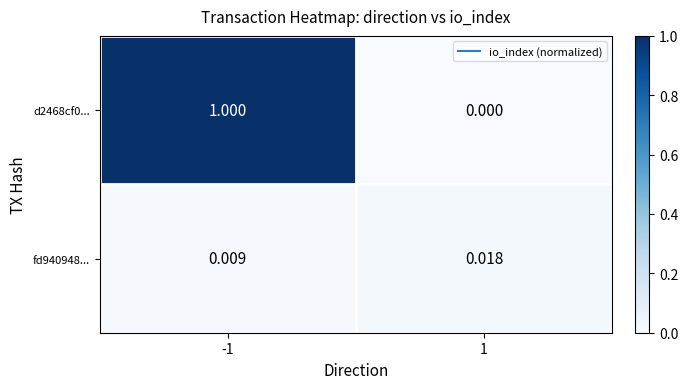

Rank the series by their average value, from highest to lowest.

d2468cf0..., fd940948...